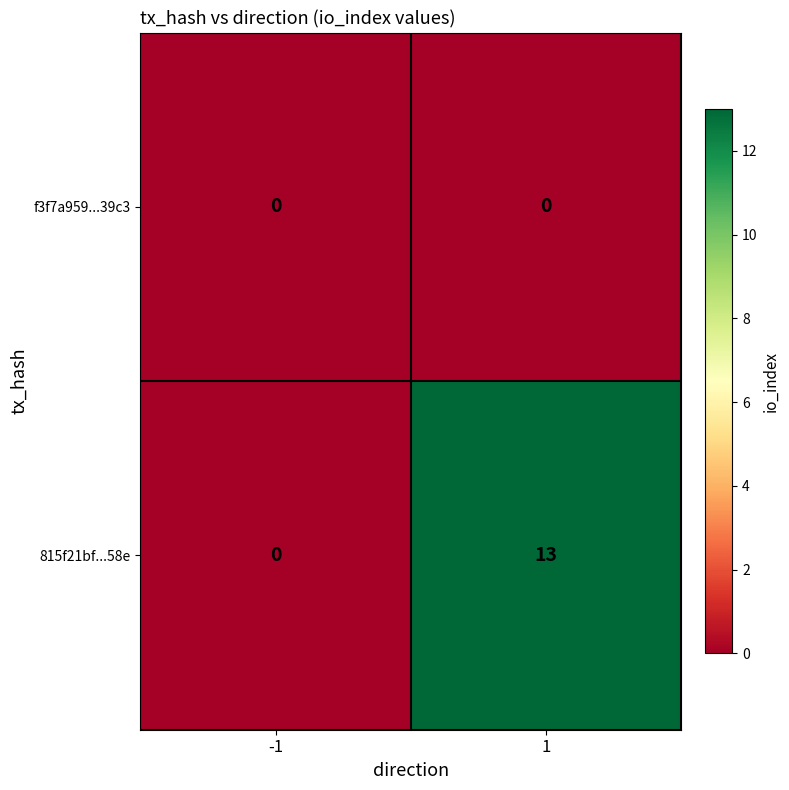

Reading left to right, transcribe all the data shown in this chart.

f3f7a959...39c3: 0	0
815f21bf...58e: 0	13